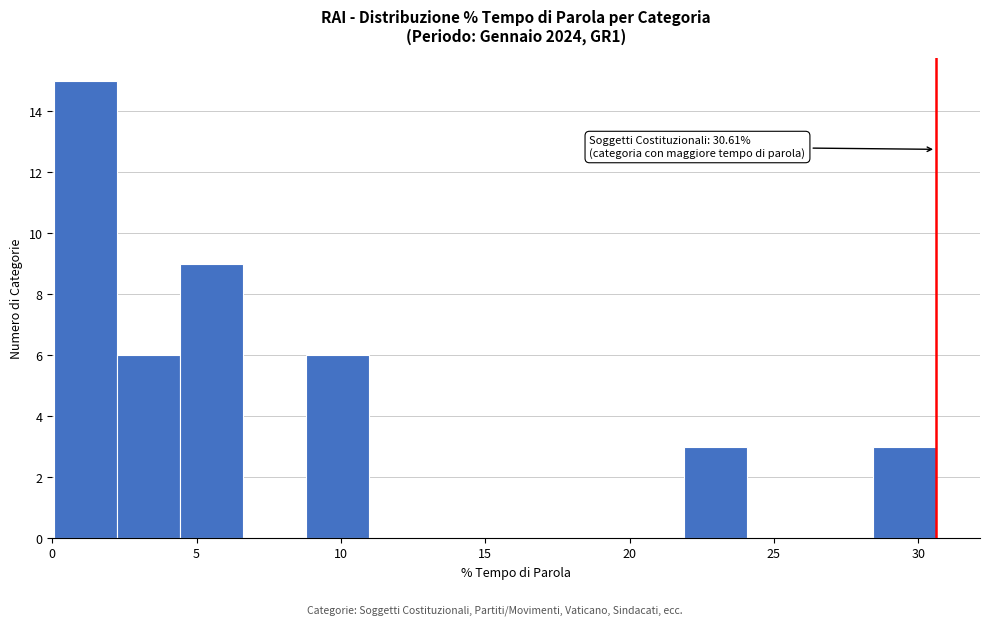

Which range on the x-axis has the tallest bar?

0.0 to 2.0